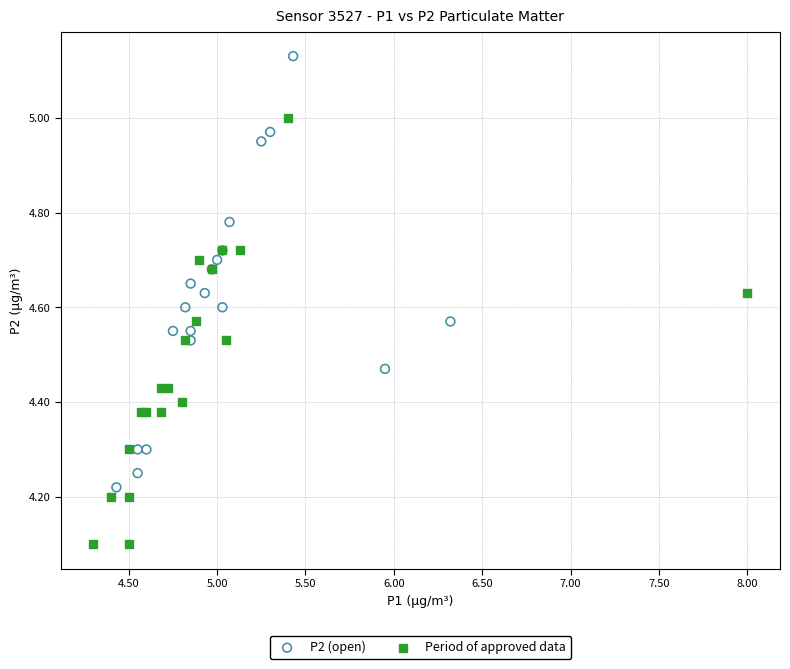

What are all the series names shown in the legend?

P2 (open), Period of approved data